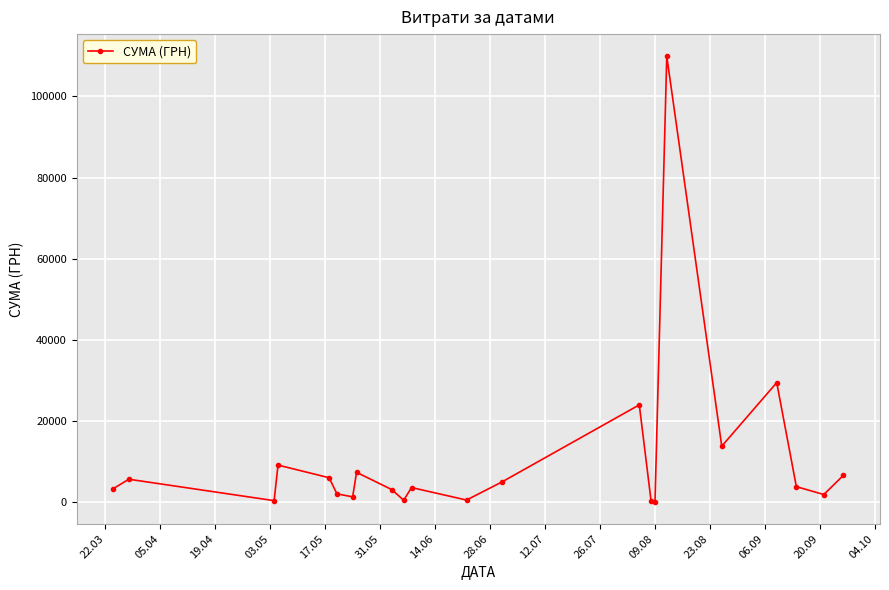

What is the sum of all values?

237961.4